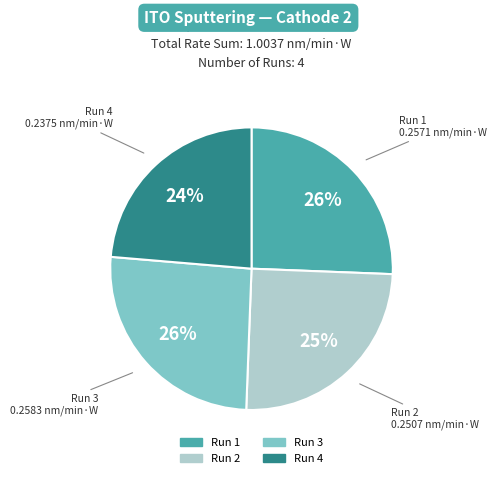

Is it true that Run 3 is 33% of the pie?

False